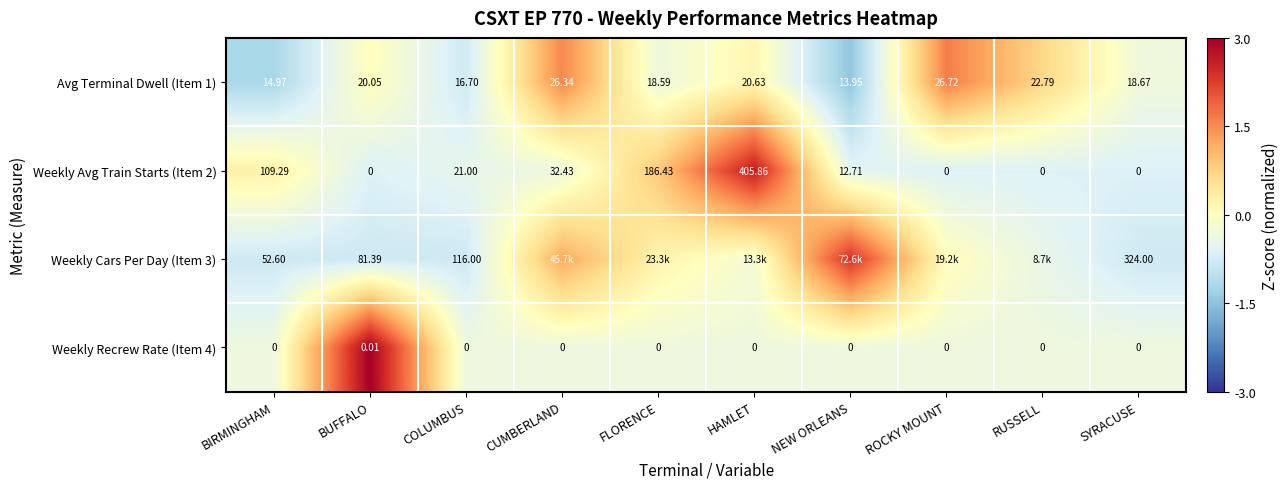

At which label is Avg Terminal Dwell (Item 1) closest to 20?

BUFFALO